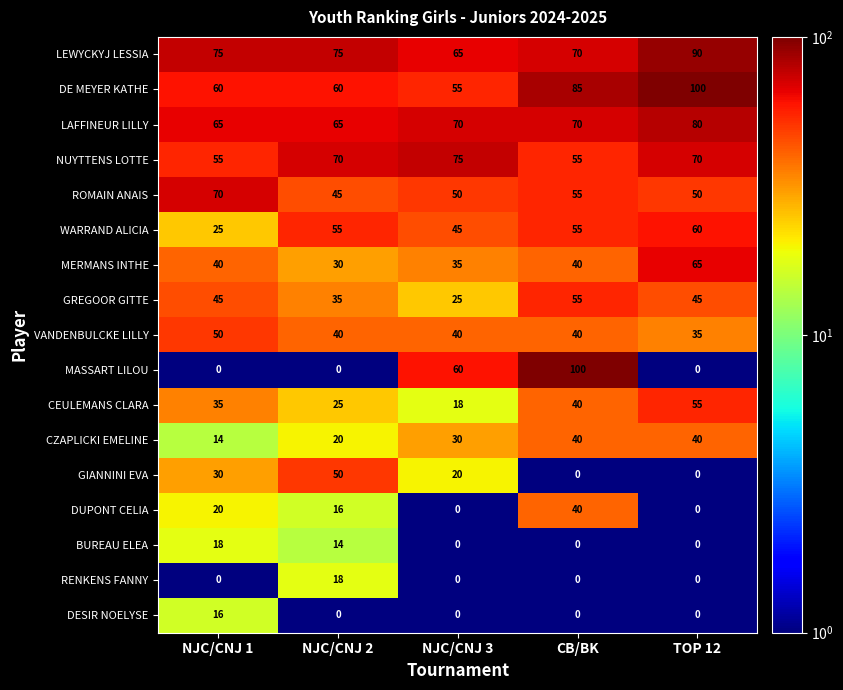

What is the average value of the RENKENS FANNY series?

4